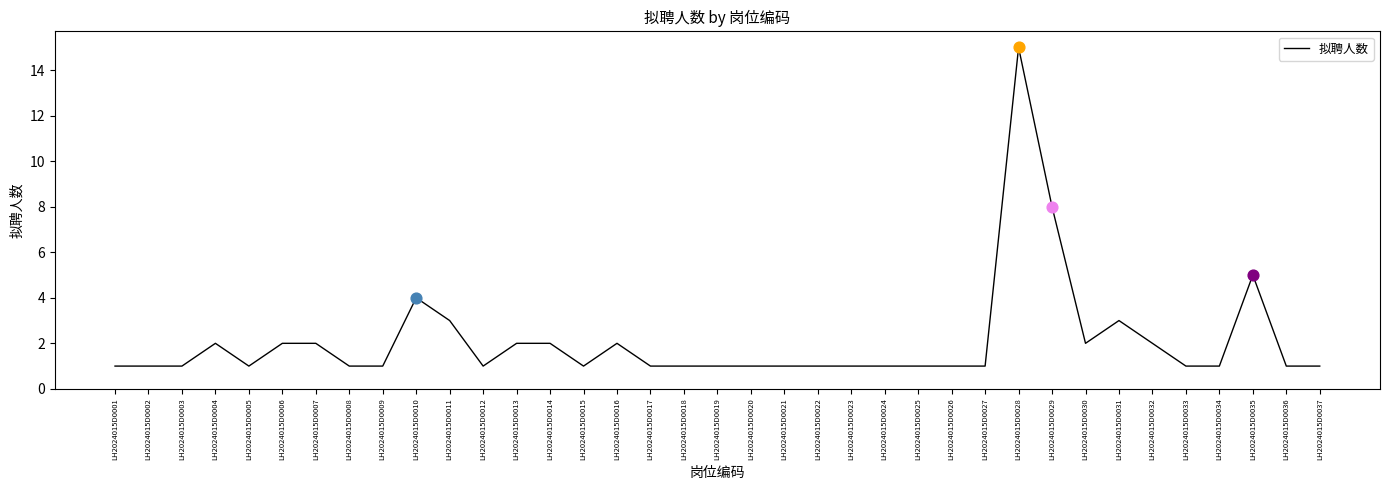

Approximately how many times larger is the value at LH2024015D0031 compared to LH2024015D0021?

3.0